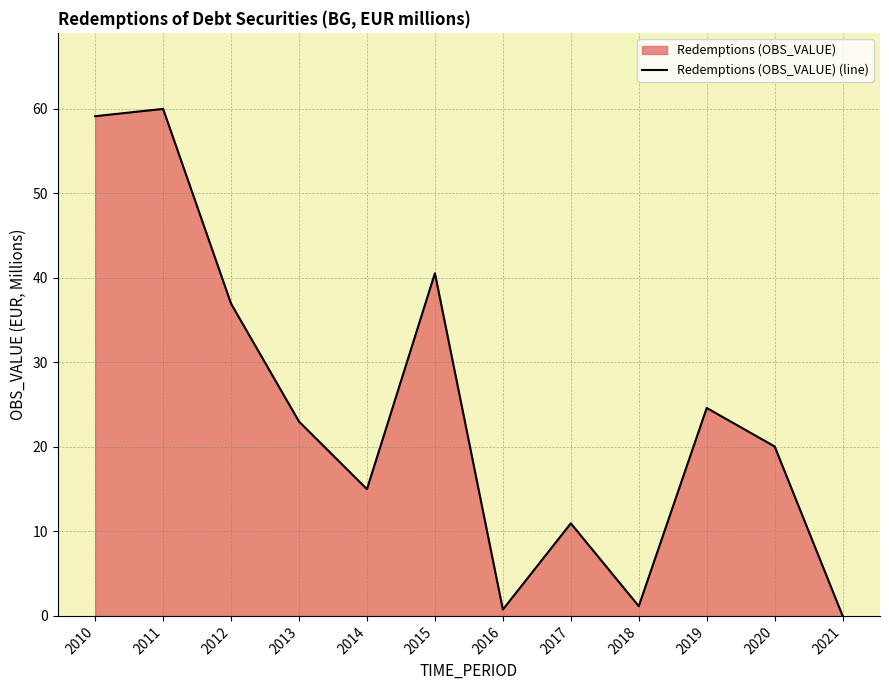

Reading right to left, transcribe all the data shown in this chart.

2021=0.0	2020=20.0	2019=24.6	2018=1.2	2017=11.0	2016=0.8	2015=40.6	2014=15.0	2013=23.0	2012=37.0	2011=60.0	2010=59.1